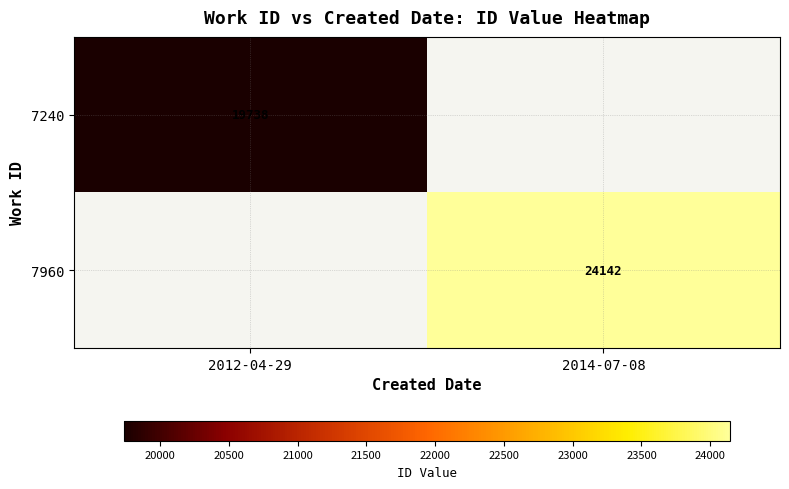

True or false: 7240 has a value of 19738 at 2012-04-29.

True